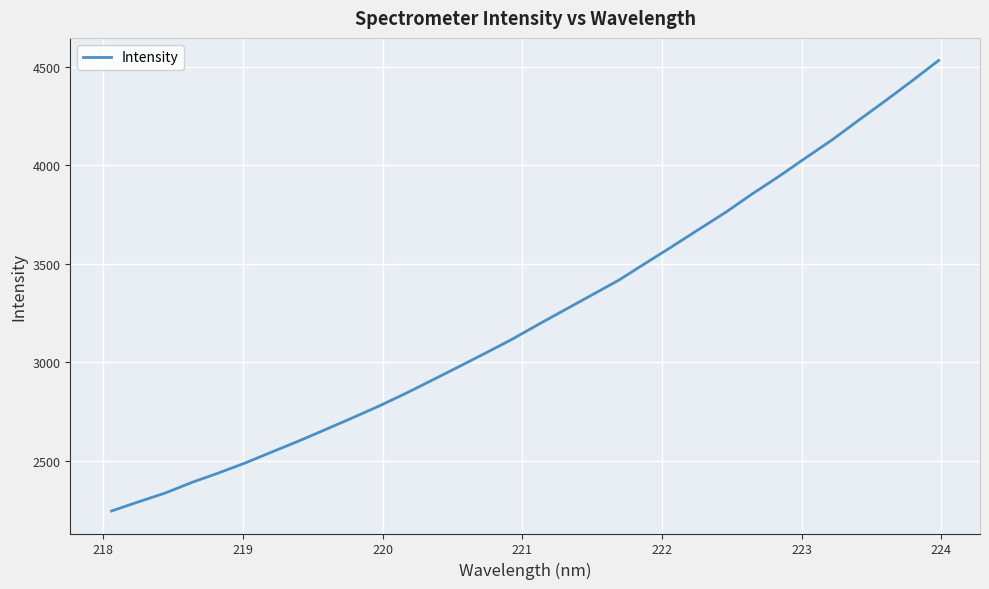

What is the minimum value shown in the chart?

2243.9